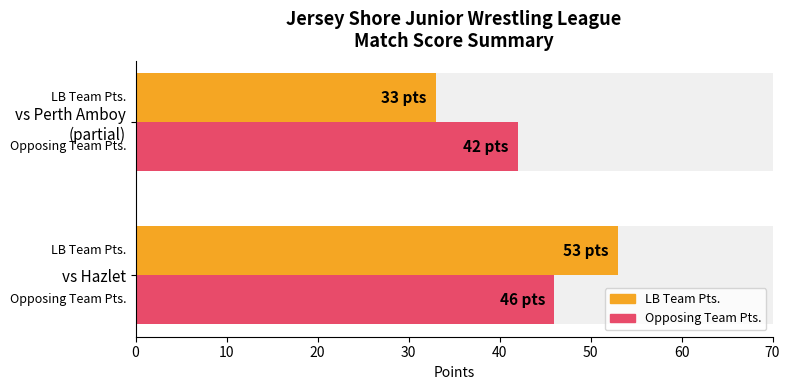

What are all the series names shown in the legend?

LB Team Pts., Opposing Team Pts.